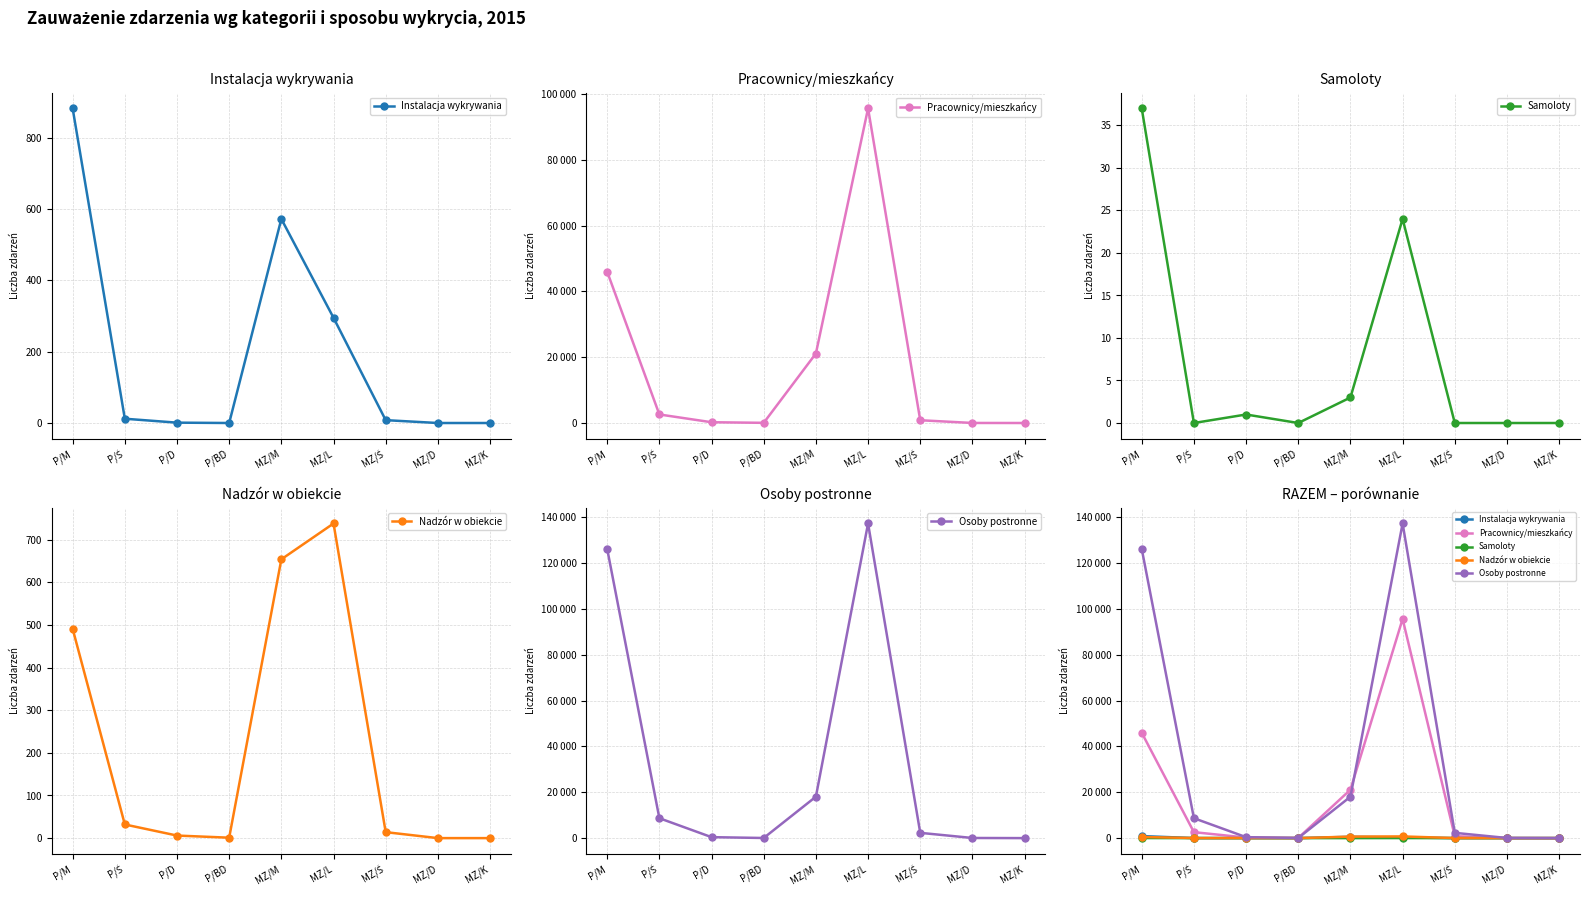

Reading left to right, what are all the values shown in this chart?

Instalacja wykrywania: 882	12	1	0	572	295	8	0	0
Pracownicy/mieszkańcy: 45959	2598	238	57	21117	95603	842	19	3
Samoloty: 37	0	1	0	3	24	0	0	0
Nadzór w obiekcie: 491	32	6	1	654	738	14	0	0
Osoby postronne: 126158	8682	421	55	18065	137237	2298	60	0